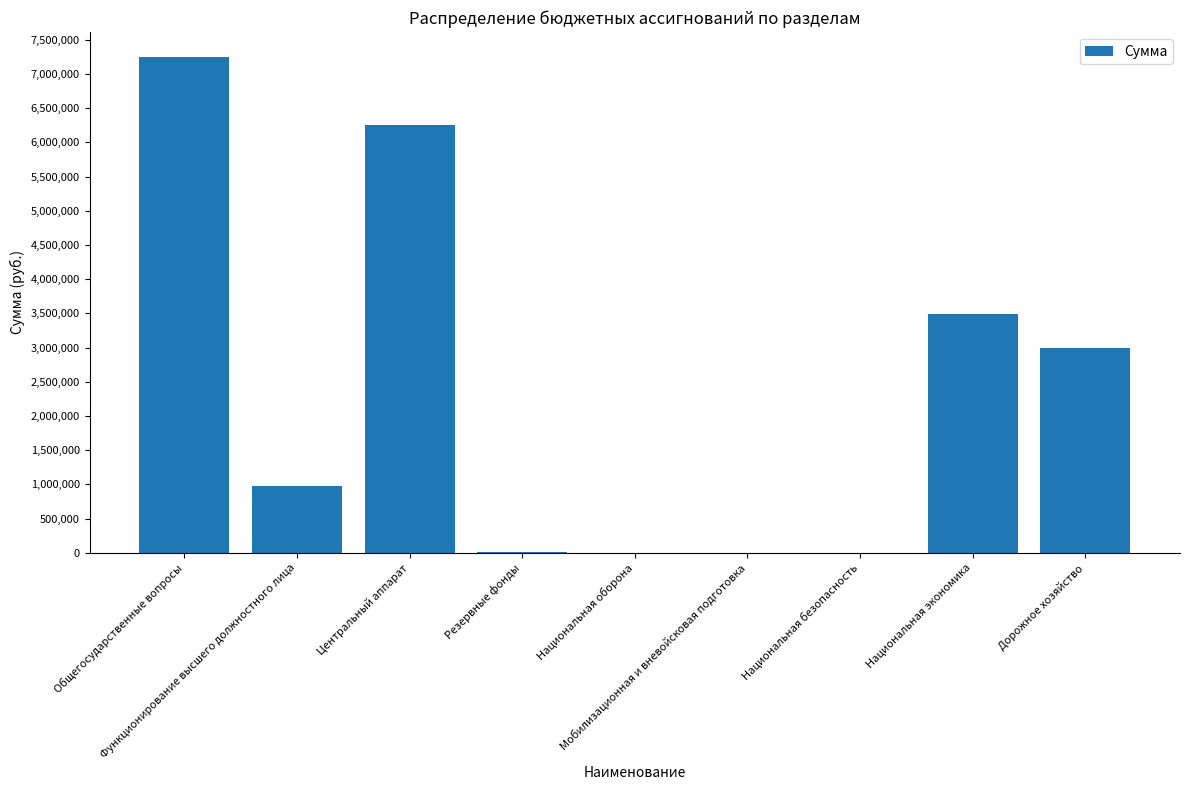

What is the maximum value shown in the chart?

7249270.2